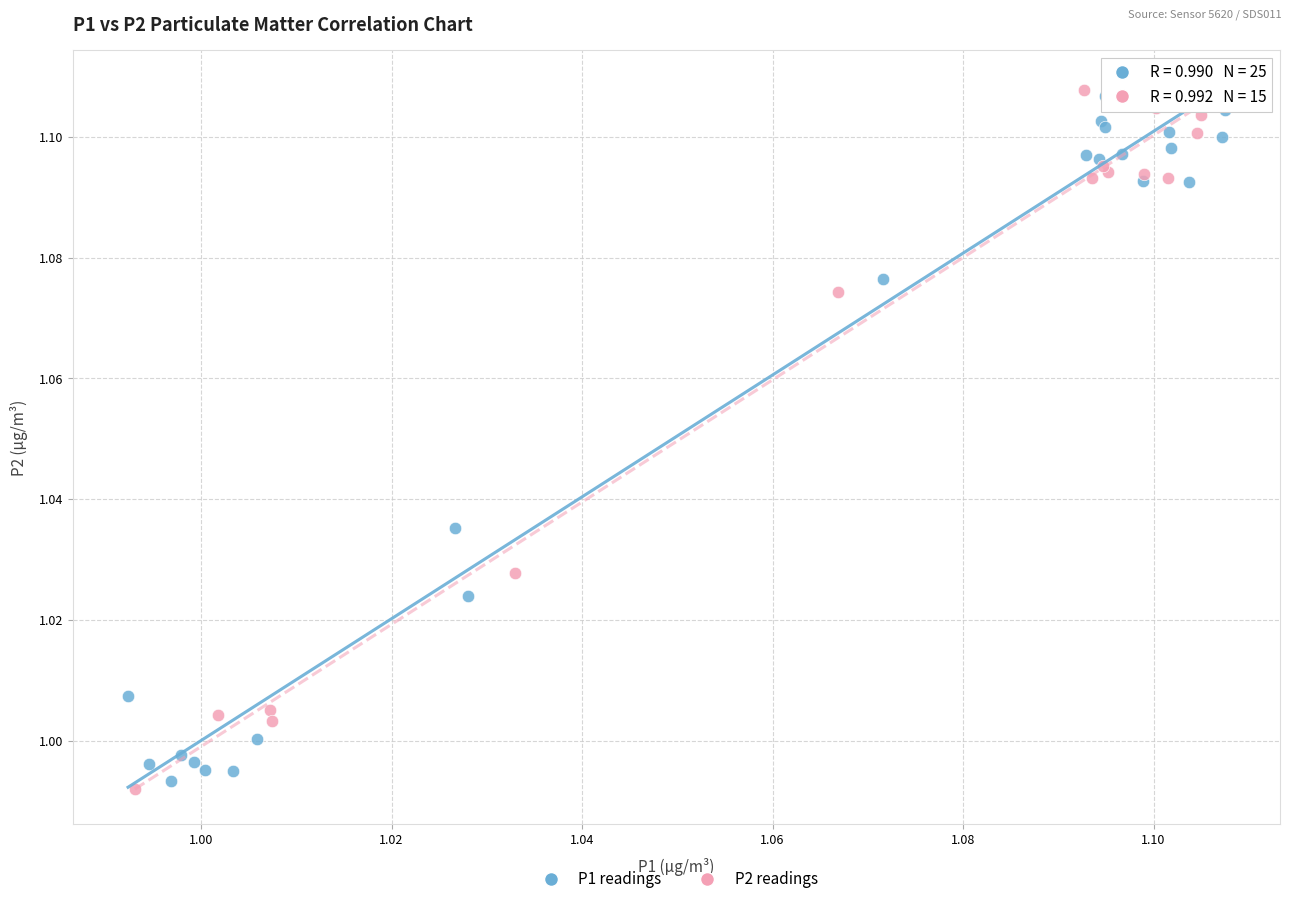

What are all the series names shown in the legend?

P1 readings, P2 readings